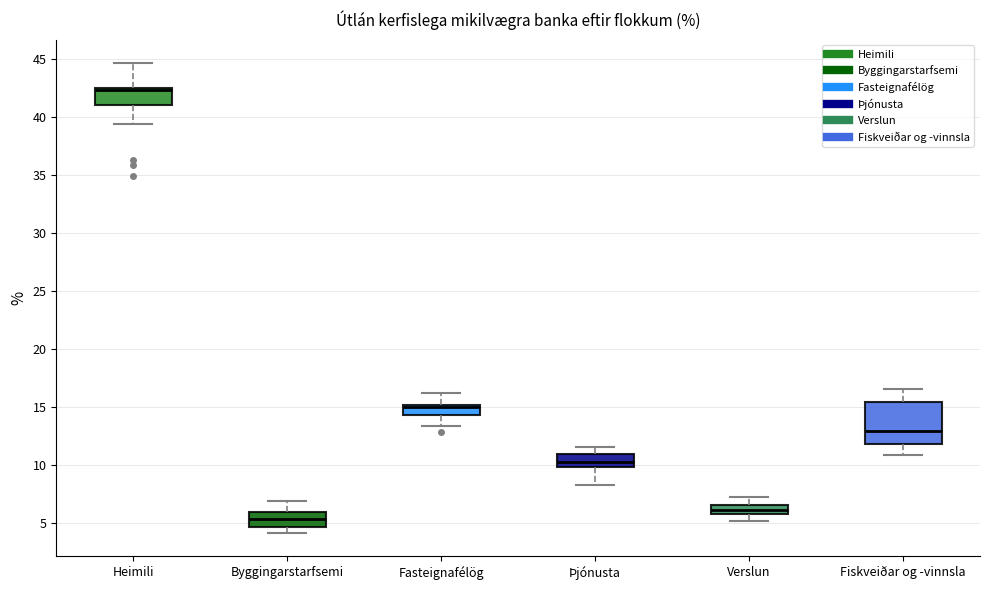

Which box is the tallest, from its lower edge to its upper edge?

Fiskveiðar og -vinnsla